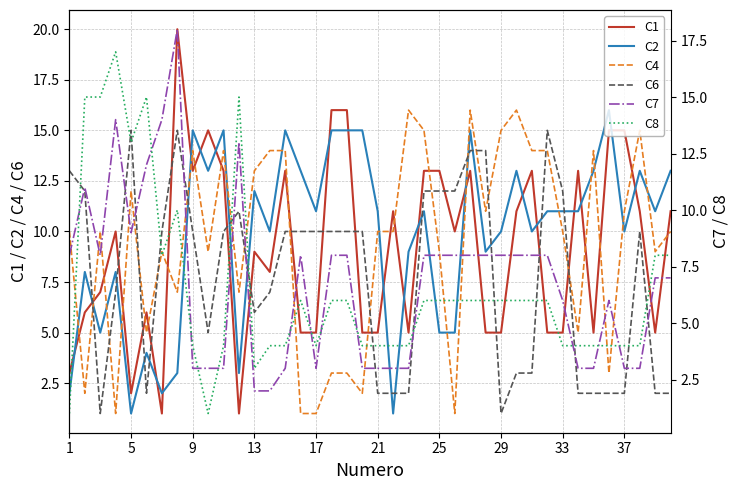

What are all the series names shown in the legend?

C1, C2, C4, C6, C7, C8